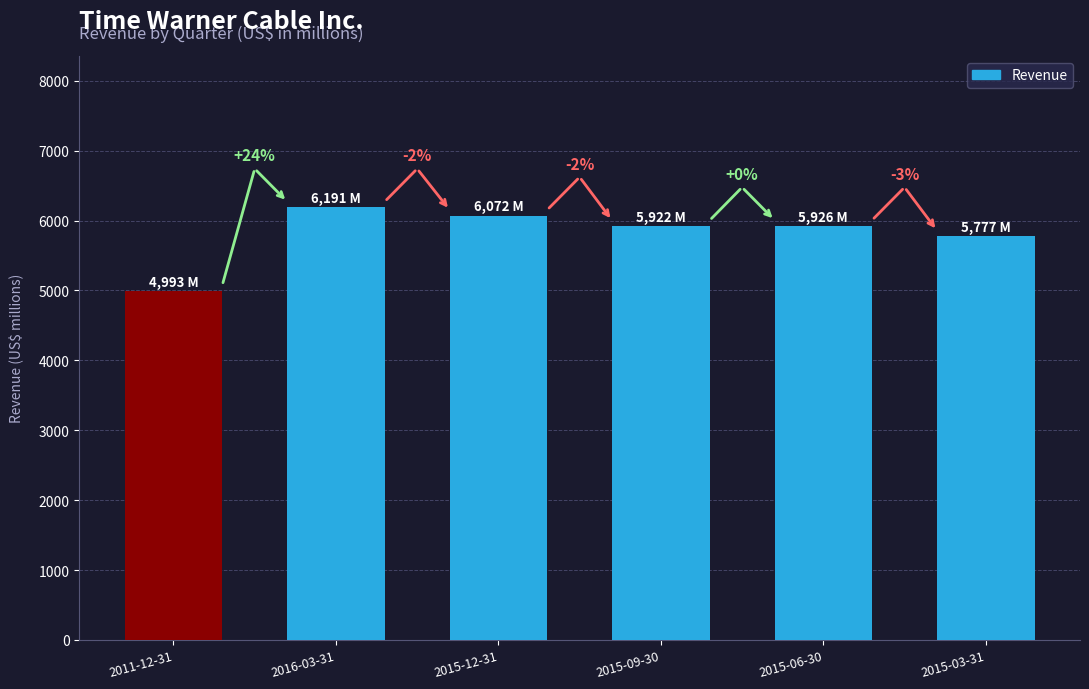

What is the ratio of the value at 2011-12-31 to the value at 2015-06-30?

0.8